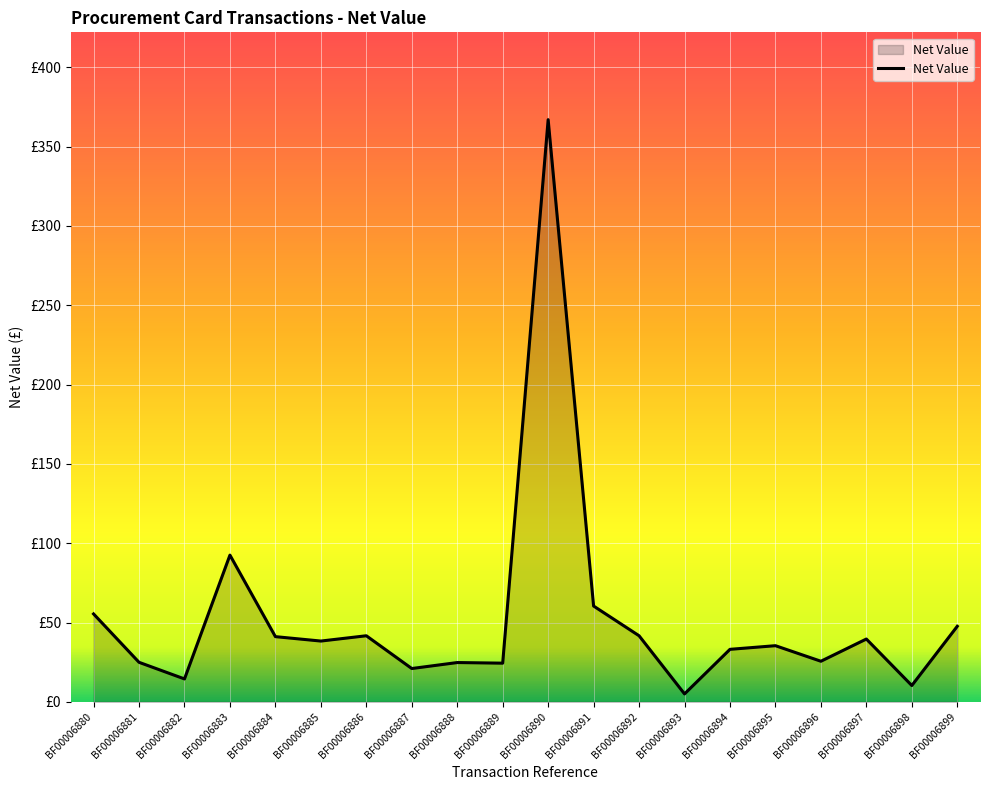

Read the value at BF00006882.

14.4